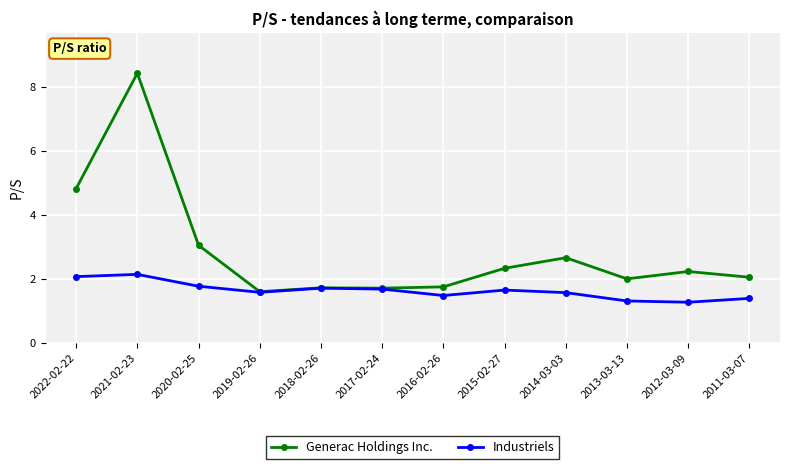

Where is the first local minimum for Industriels?

2019-02-26